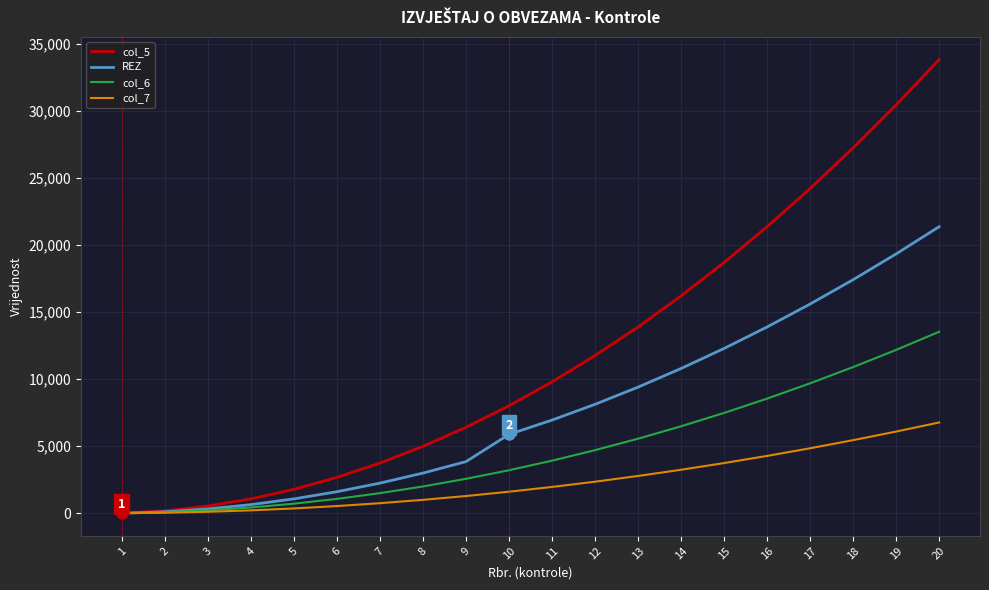

List the series in order of their overall mean, highest first.

col_5, REZ, col_6, col_7